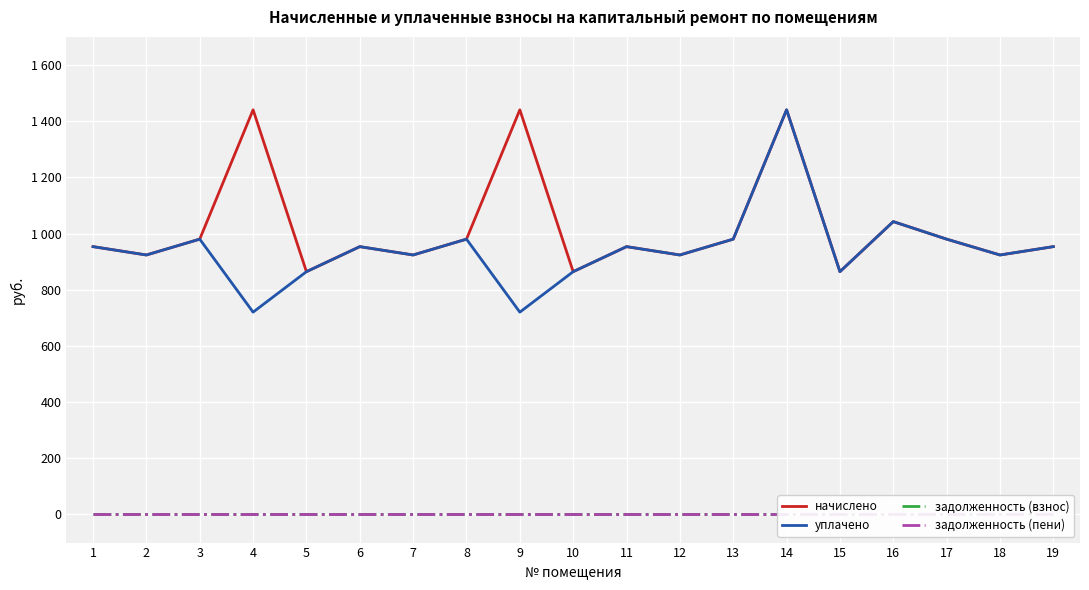

Rank the series at 9 from highest to lowest value.

начислено, уплачено, задолженность (взнос), задолженность (пени)